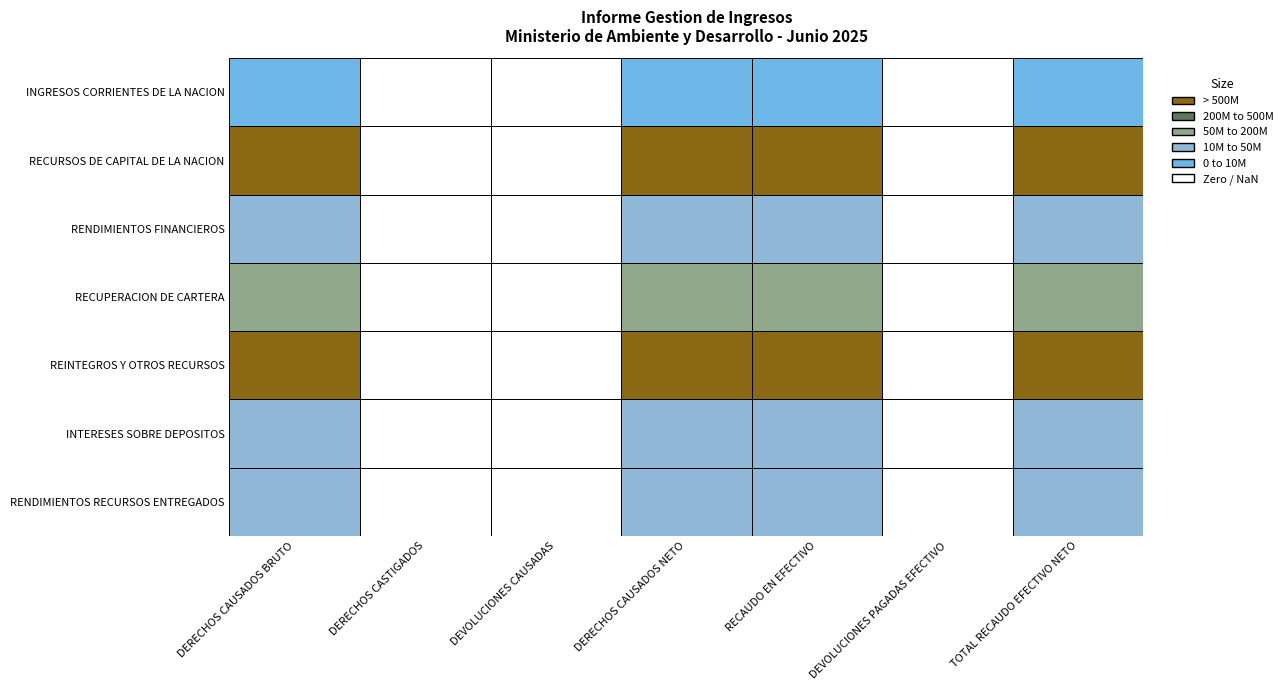

Reading right to left, list all the values displayed in this chart.

INGRESOS CORRIENTES DE LA NACION: TOTAL RECAUDO EFECTIVO NETO=7491667.0	DEVOLUCIONES PAGADAS EFECTIVO=0.0	RECAUDO EN EFECTIVO=7491667.0	DERECHOS CAUSADOS NETO=7491667.0	DEVOLUCIONES CAUSADAS=0.0	DERECHOS CASTIGADOS=0.0	DERECHOS CAUSADOS BRUTO=7491667.0
RECURSOS DE CAPITAL DE LA NACION: TOTAL RECAUDO EFECTIVO NETO=839321023.9	DEVOLUCIONES PAGADAS EFECTIVO=0.0	RECAUDO EN EFECTIVO=839321023.9	DERECHOS CAUSADOS NETO=839321023.9	DEVOLUCIONES CAUSADAS=0.0	DERECHOS CASTIGADOS=0.0	DERECHOS CAUSADOS BRUTO=839321023.9
RENDIMIENTOS FINANCIEROS: TOTAL RECAUDO EFECTIVO NETO=43657772.0	DEVOLUCIONES PAGADAS EFECTIVO=0.0	RECAUDO EN EFECTIVO=43657772.0	DERECHOS CAUSADOS NETO=43657772.0	DEVOLUCIONES CAUSADAS=0.0	DERECHOS CASTIGADOS=0.0	DERECHOS CAUSADOS BRUTO=43657772.0
RECUPERACION DE CARTERA: TOTAL RECAUDO EFECTIVO NETO=121115323.0	DEVOLUCIONES PAGADAS EFECTIVO=0.0	RECAUDO EN EFECTIVO=121115323.0	DERECHOS CAUSADOS NETO=121115323.0	DEVOLUCIONES CAUSADAS=0.0	DERECHOS CASTIGADOS=0.0	DERECHOS CAUSADOS BRUTO=121115323.0
REINTEGROS Y OTROS RECURSOS: TOTAL RECAUDO EFECTIVO NETO=674547928.8	DEVOLUCIONES PAGADAS EFECTIVO=0.0	RECAUDO EN EFECTIVO=674547928.8	DERECHOS CAUSADOS NETO=674547928.8	DEVOLUCIONES CAUSADAS=0.0	DERECHOS CASTIGADOS=0.0	DERECHOS CAUSADOS BRUTO=674547928.8
INTERESES SOBRE DEPOSITOS: TOTAL RECAUDO EFECTIVO NETO=22253702.8	DEVOLUCIONES PAGADAS EFECTIVO=0.0	RECAUDO EN EFECTIVO=22253702.8	DERECHOS CAUSADOS NETO=22253702.8	DEVOLUCIONES CAUSADAS=0.0	DERECHOS CASTIGADOS=0.0	DERECHOS CAUSADOS BRUTO=22253702.8
RENDIMIENTOS RECURSOS ENTREGADOS: TOTAL RECAUDO EFECTIVO NETO=21404069.2	DEVOLUCIONES PAGADAS EFECTIVO=0.0	RECAUDO EN EFECTIVO=21404069.2	DERECHOS CAUSADOS NETO=21404069.2	DEVOLUCIONES CAUSADAS=0.0	DERECHOS CASTIGADOS=0.0	DERECHOS CAUSADOS BRUTO=21404069.2